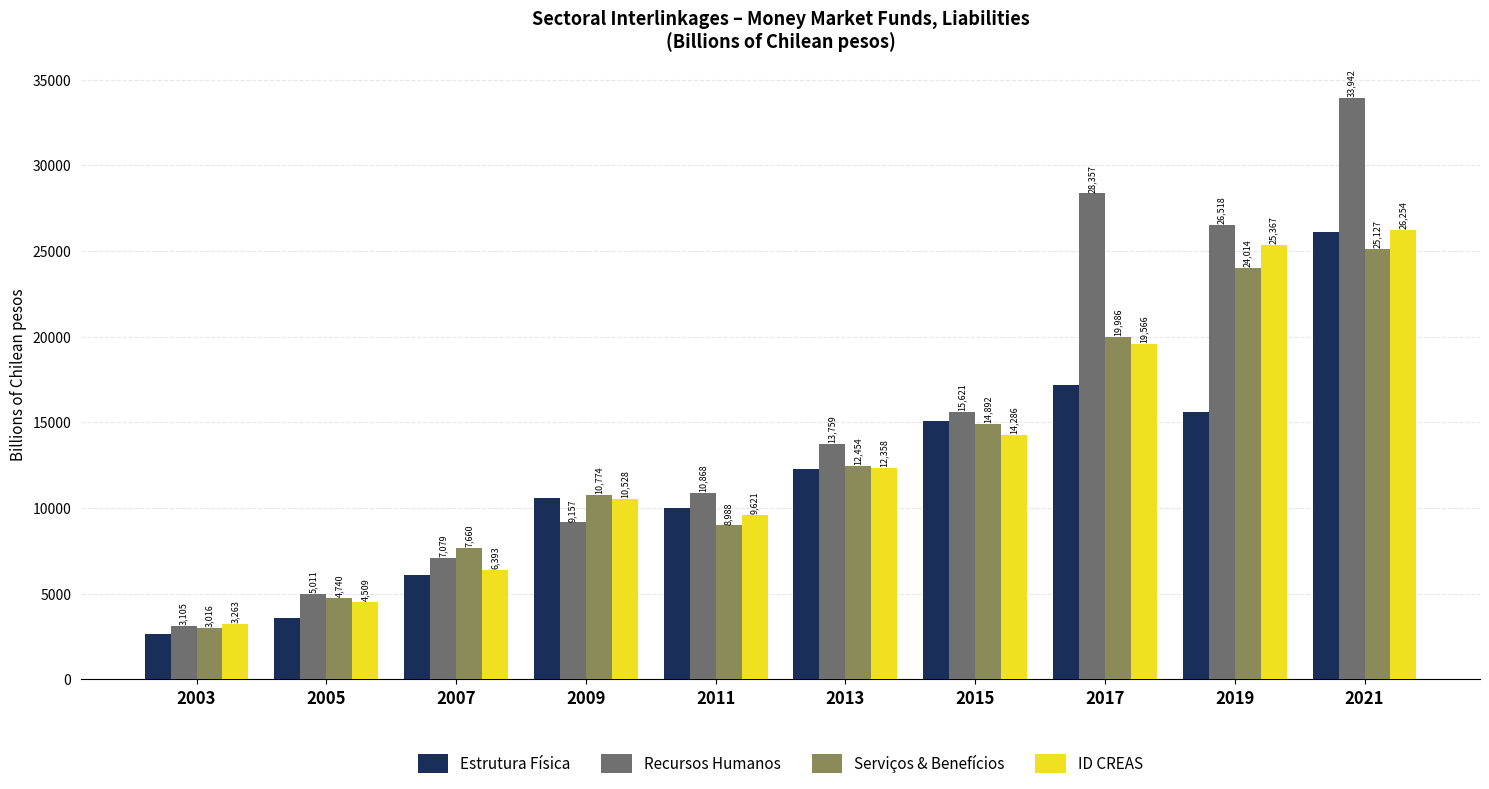

Which category has the lowest value in the Serviços & Benefícios series?

2003